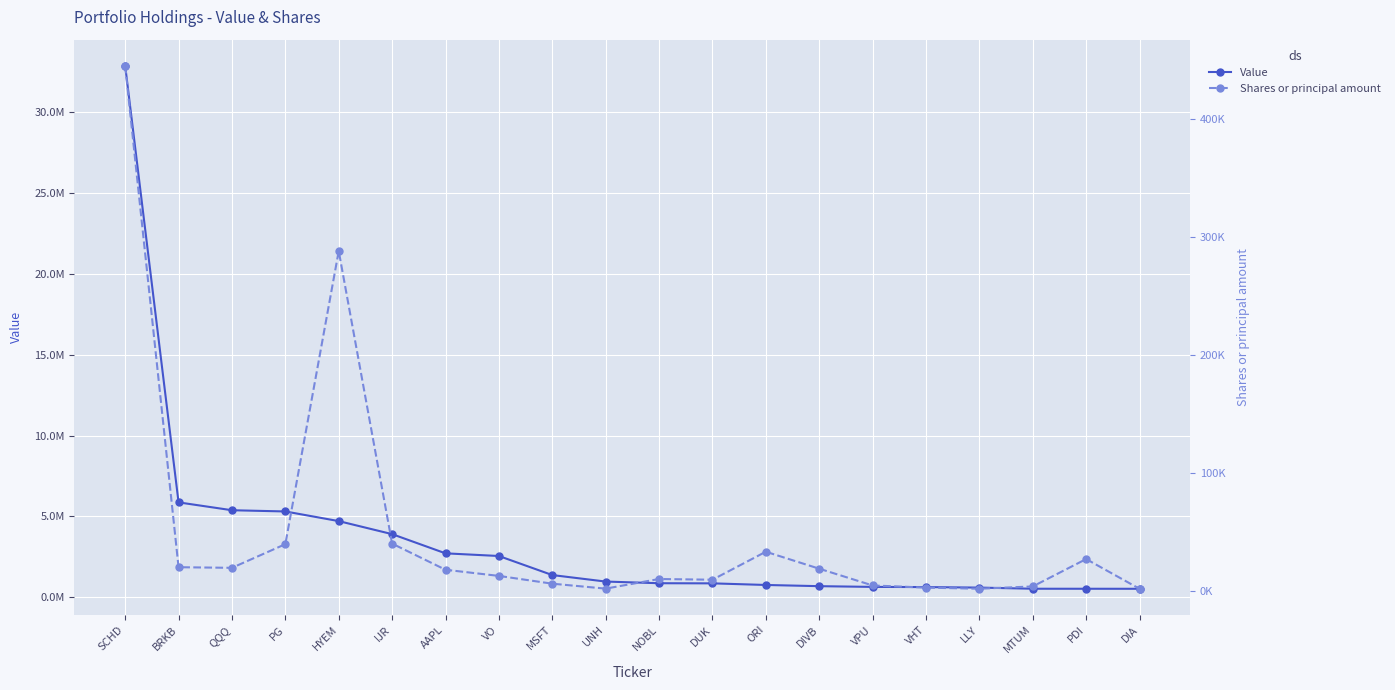

Read the Shares or principal amount value at VHT, to the nearest 100.

2600